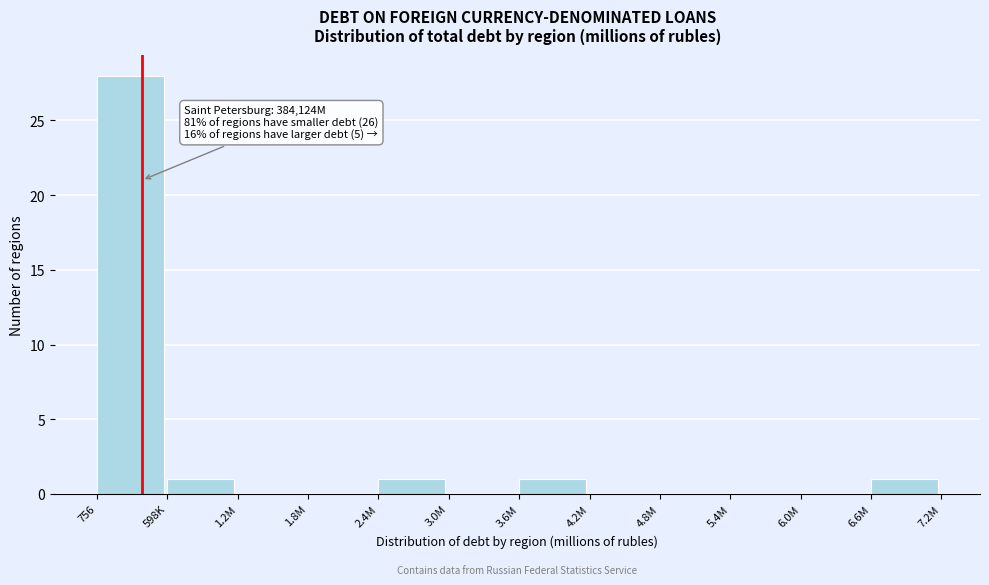

Reading right to left, extract all data points from this chart.

6.6M=1	6.0M=0	5.4M=0	4.8M=0	4.2M=0	3.6M=1	3.0M=0	2.4M=1	1.8M=0	1.2M=0	598K=1	756=28